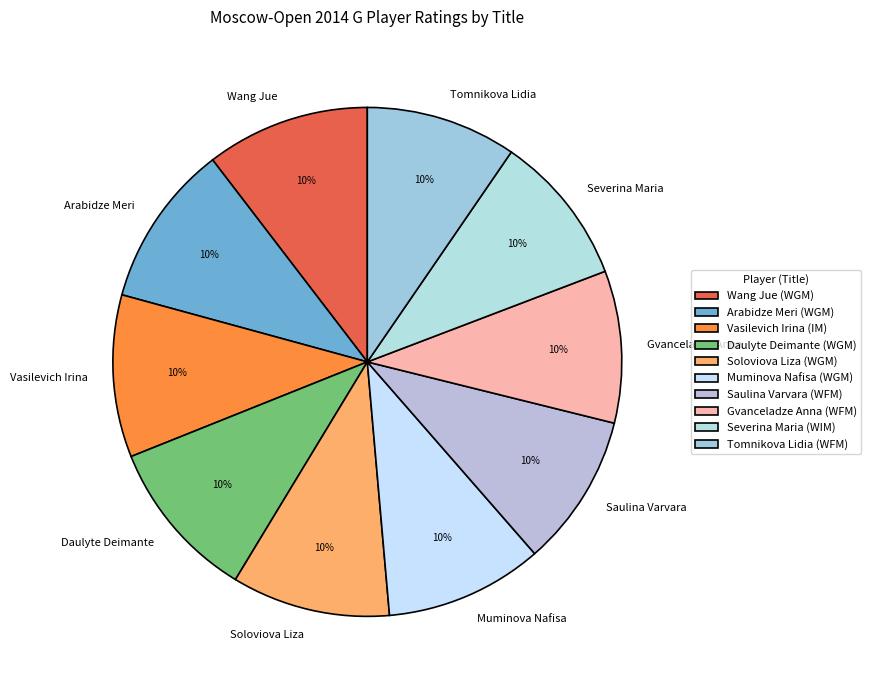

The Saulina Varvara slice represents 10% of the pie. True or false?

True